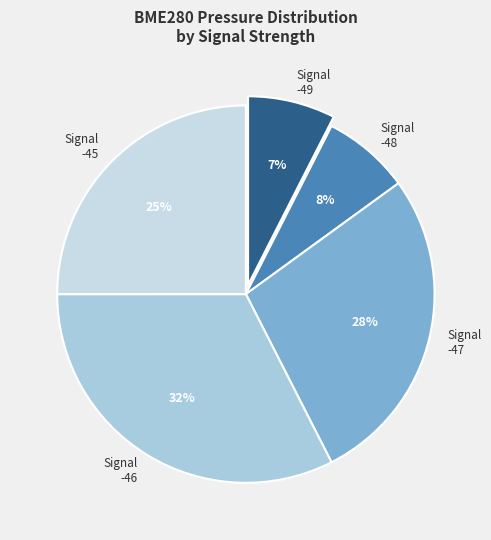

Does any single category account for the majority?

No